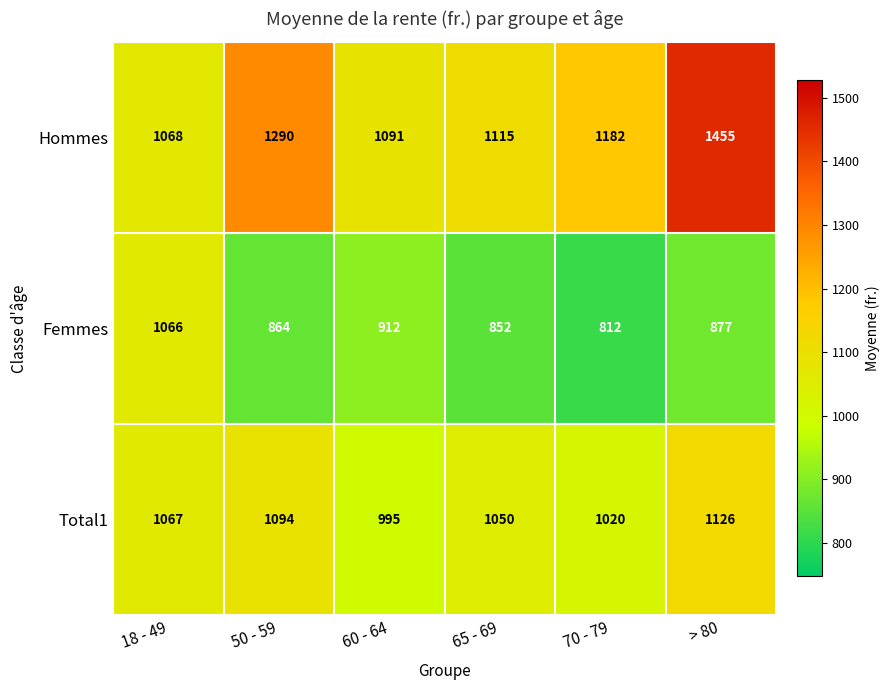

How many Total1 values are between 1020 and 1094?

4